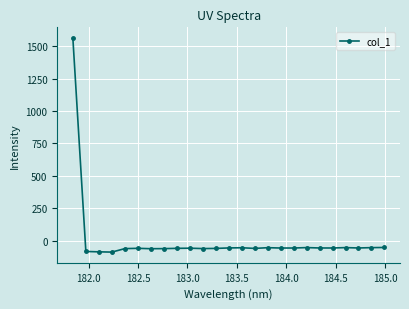

What is the sum of all values?

85.6